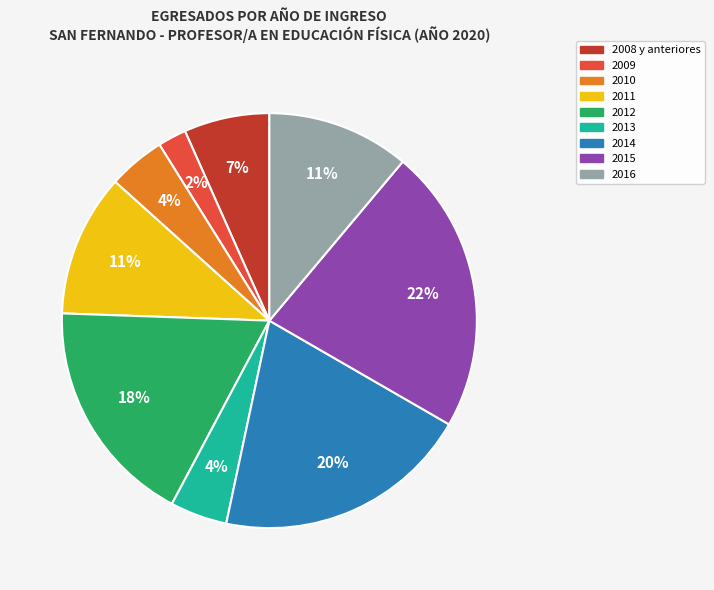

Does any single category account for the majority?

No